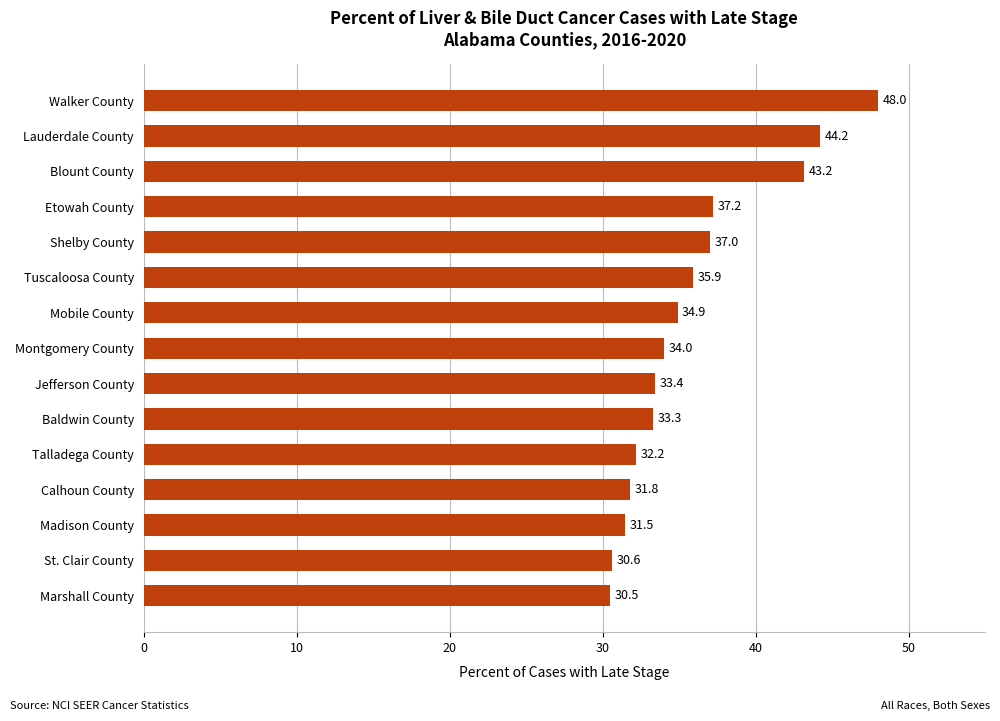

What is the maximum value shown in the chart?

48.0